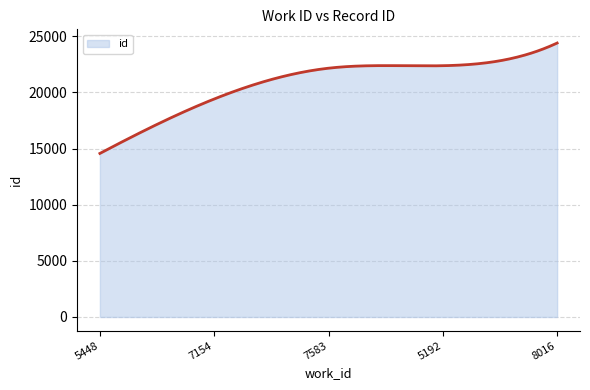

What is the maximum value shown in the chart?

24397.0